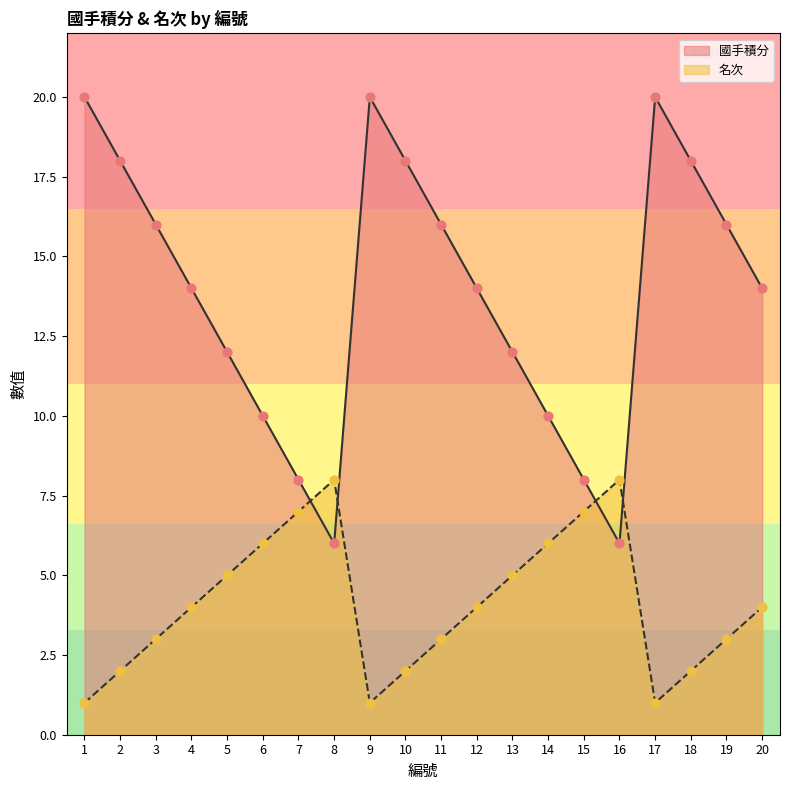

Which series has the largest total across all categories?

國手積分